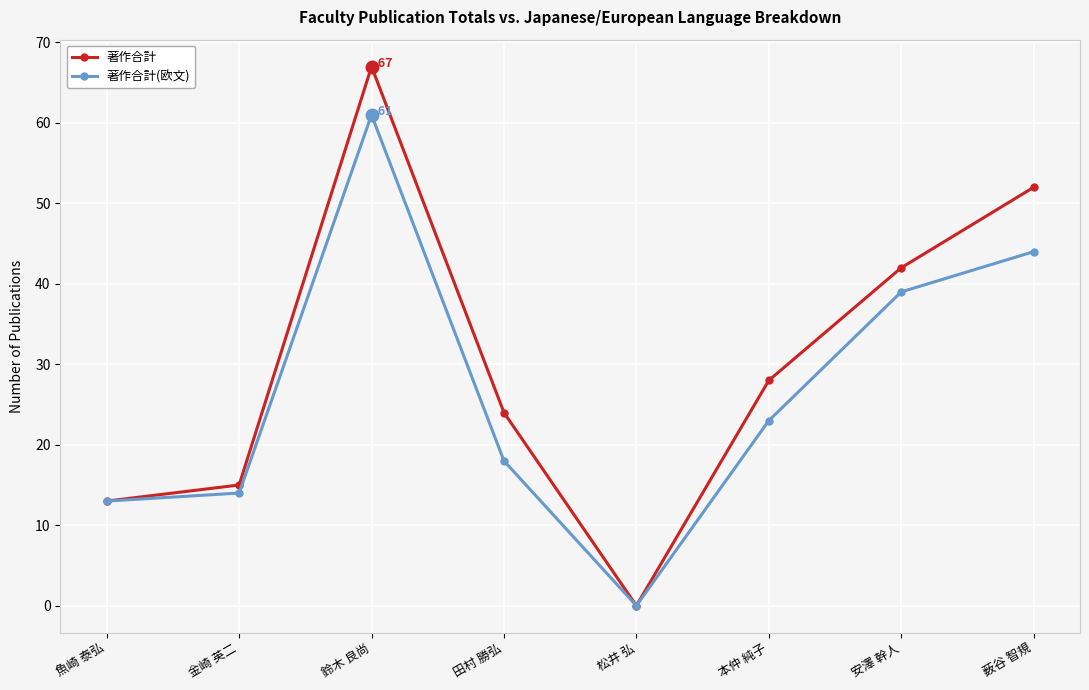

Which series has the widest spread of values?

著作合計